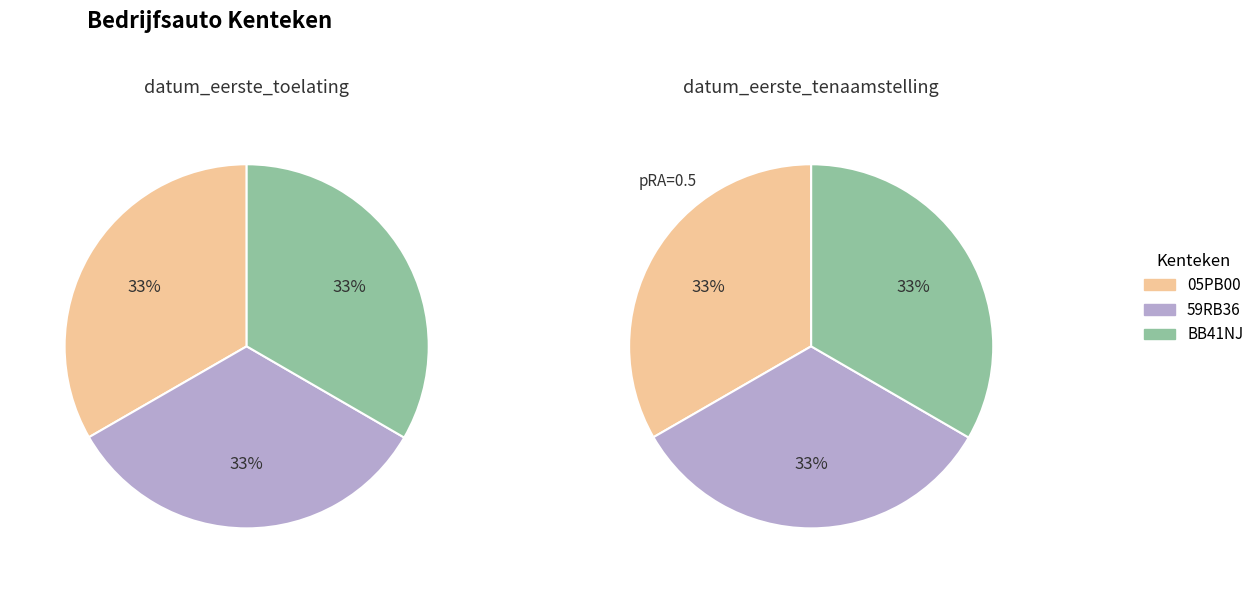

To the nearest percent, what is the average slice percentage?

33%